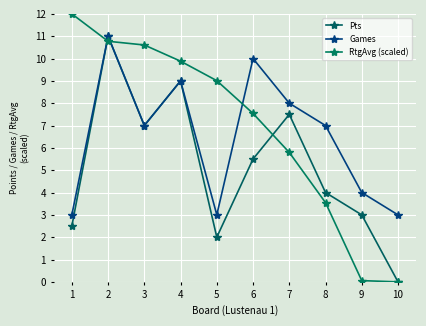

List the series in order of their peak value, lowest first.

Pts, Games, RtgAvg (scaled)